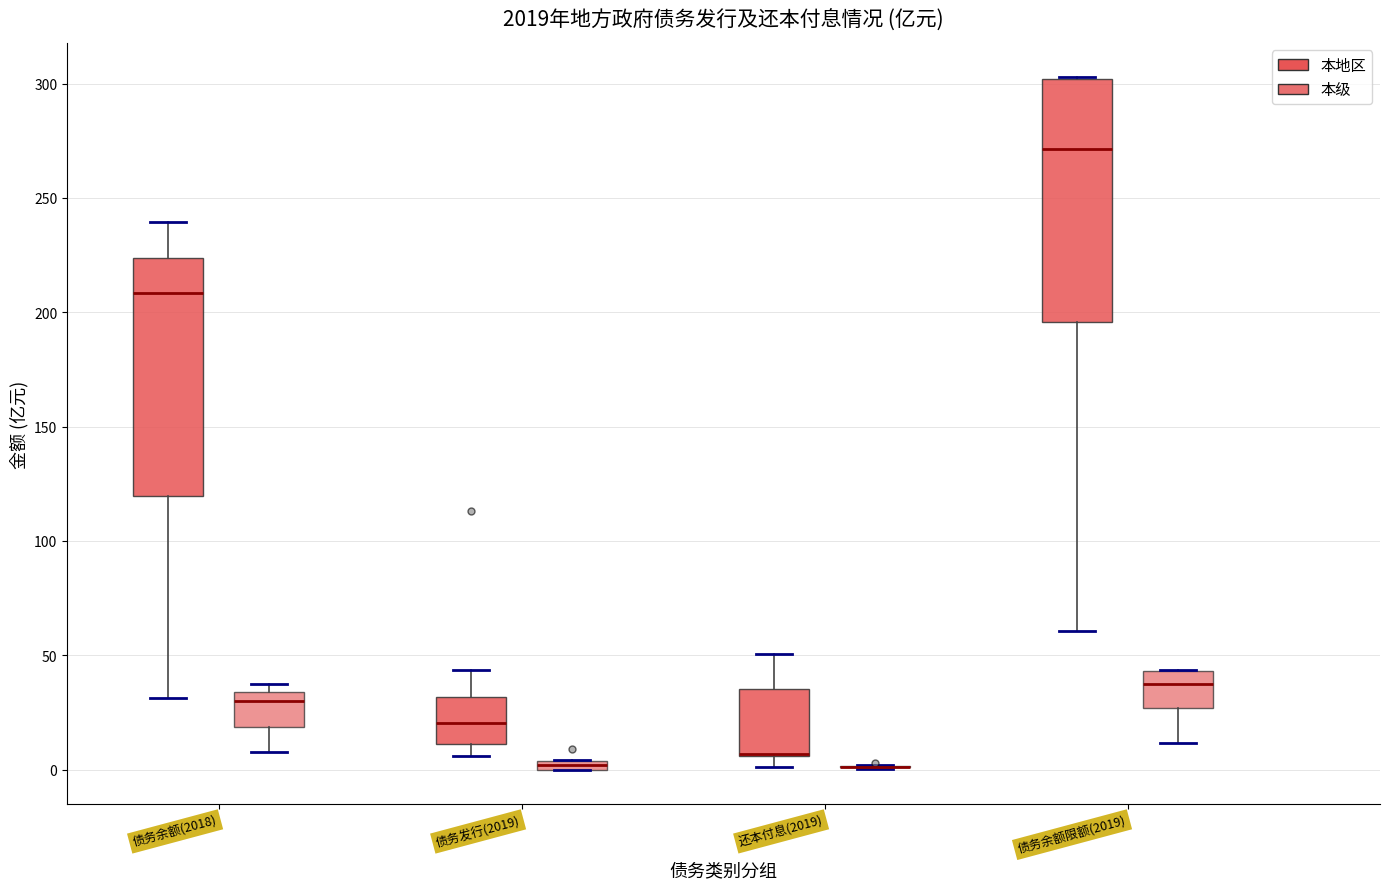

Where does the upper whisker of the box for 还本付息(2019) (本地区) end on the y-axis? The values are not printed on the chart, so give them approximately, as read against the axis.

50